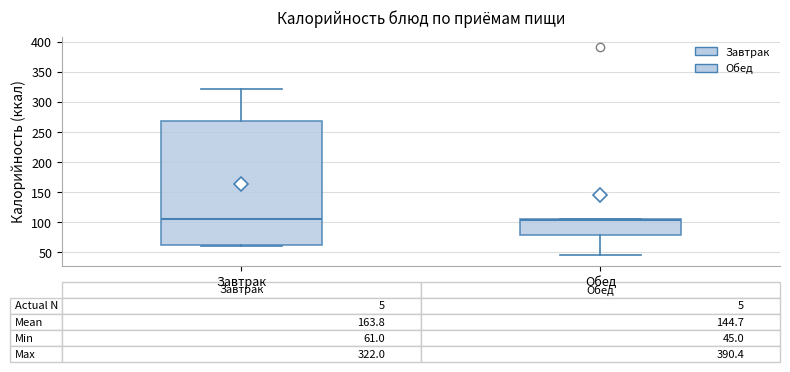

Comparing the boxes themselves (not the whiskers), which one is the tallest?

Завтрак